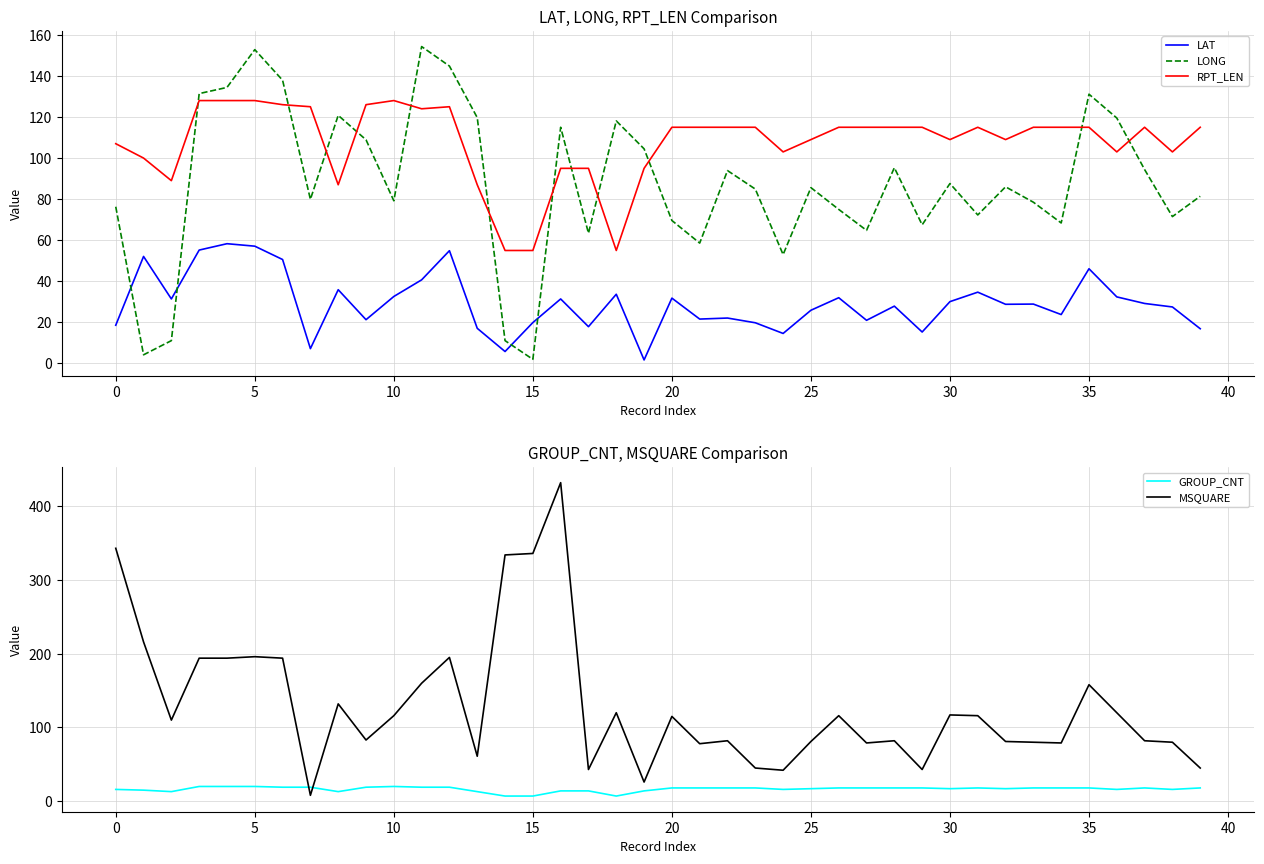

What are all the series names shown in the legend?

LAT, LONG, RPT_LEN, GROUP_CNT, MSQUARE